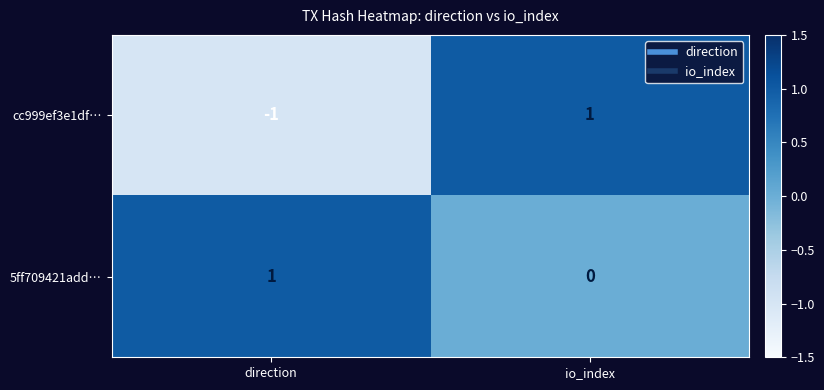

The value of 5ff709421add… at io_index is 0. True or false?

True